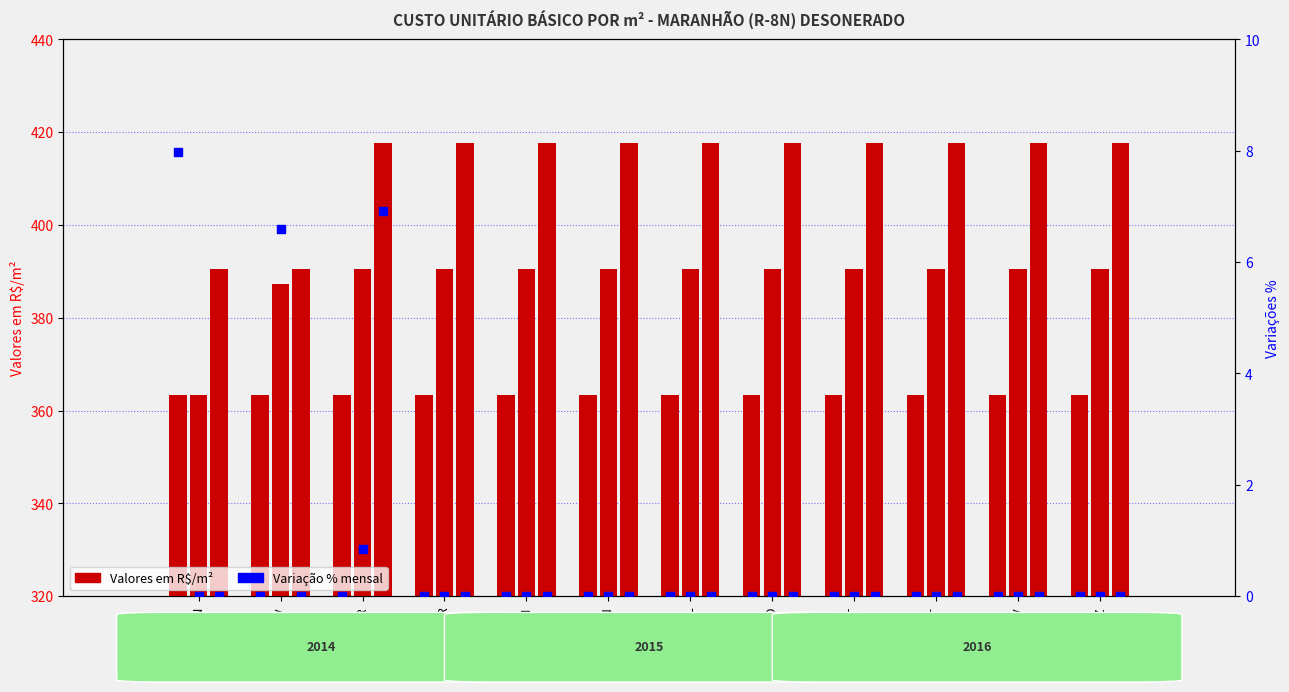

Which series contains the highest Y value?

R$/m² 2016